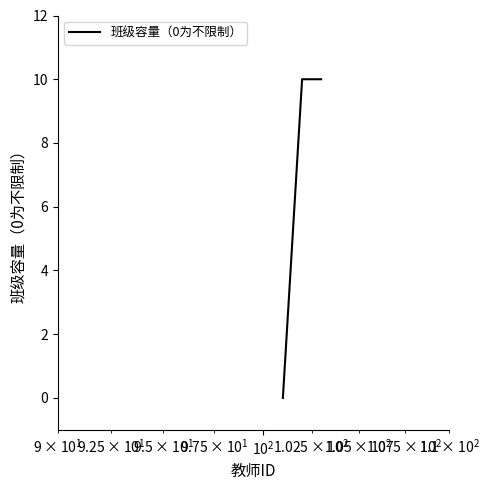

What is the maximum value shown in the chart?

10